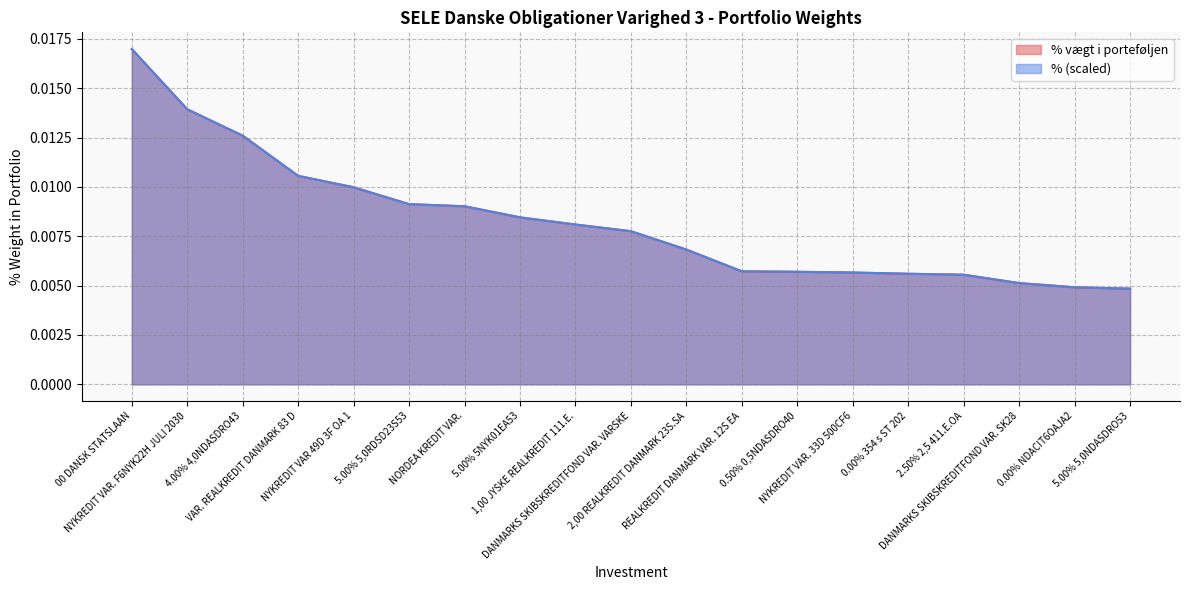

Reading right to left, what are all the values shown in this chart?

% vægt i porteføljen: 5.00% 5,0NDASDRO53=0.0	0.00% NDACIT6OAJA2=0.0	DANMARKS SKIBSKREDITFOND VAR. SK28=0.0	2.50% 2,5 411.E.OA=0.0	0.00% 354 s ST 202=0.0	NYKREDIT VAR. 33D 500CF6=0.0	0.50% 0,5NDASDRO40=0.0	REALKREDIT DANMARK VAR. 12S EA=0.0	2,00 REALKREDIT DANMARK 23S.SA=0.0	DANMARKS SKIBSKREDITFOND VAR. VARSKE=0.0	1,00 JYSKE REALKREDIT 111.E.=0.0	5.00% 5NYK01EA53=0.0	NORDEA KREDIT VAR.=0.0	5.00% 5,0RDSD23S53=0.0	NYKREDIT VAR 49D 3F OA 1=0.0	VAR. REALKREDIT DANMARK 83 D=0.0	4.00% 4,0NDASDRO43=0.0	NYKREDIT VAR. F6NYK22H JULI 2030=0.0	00 DANSK STATSLAAN=0.0
%: 5.00% 5,0NDASDRO53=0.0	0.00% NDACIT6OAJA2=0.0	DANMARKS SKIBSKREDITFOND VAR. SK28=0.0	2.50% 2,5 411.E.OA=0.0	0.00% 354 s ST 202=0.0	NYKREDIT VAR. 33D 500CF6=0.0	0.50% 0,5NDASDRO40=0.0	REALKREDIT DANMARK VAR. 12S EA=0.0	2,00 REALKREDIT DANMARK 23S.SA=0.0	DANMARKS SKIBSKREDITFOND VAR. VARSKE=0.0	1,00 JYSKE REALKREDIT 111.E.=0.0	5.00% 5NYK01EA53=0.0	NORDEA KREDIT VAR.=0.0	5.00% 5,0RDSD23S53=0.0	NYKREDIT VAR 49D 3F OA 1=0.0	VAR. REALKREDIT DANMARK 83 D=0.0	4.00% 4,0NDASDRO43=0.0	NYKREDIT VAR. F6NYK22H JULI 2030=0.0	00 DANSK STATSLAAN=0.0